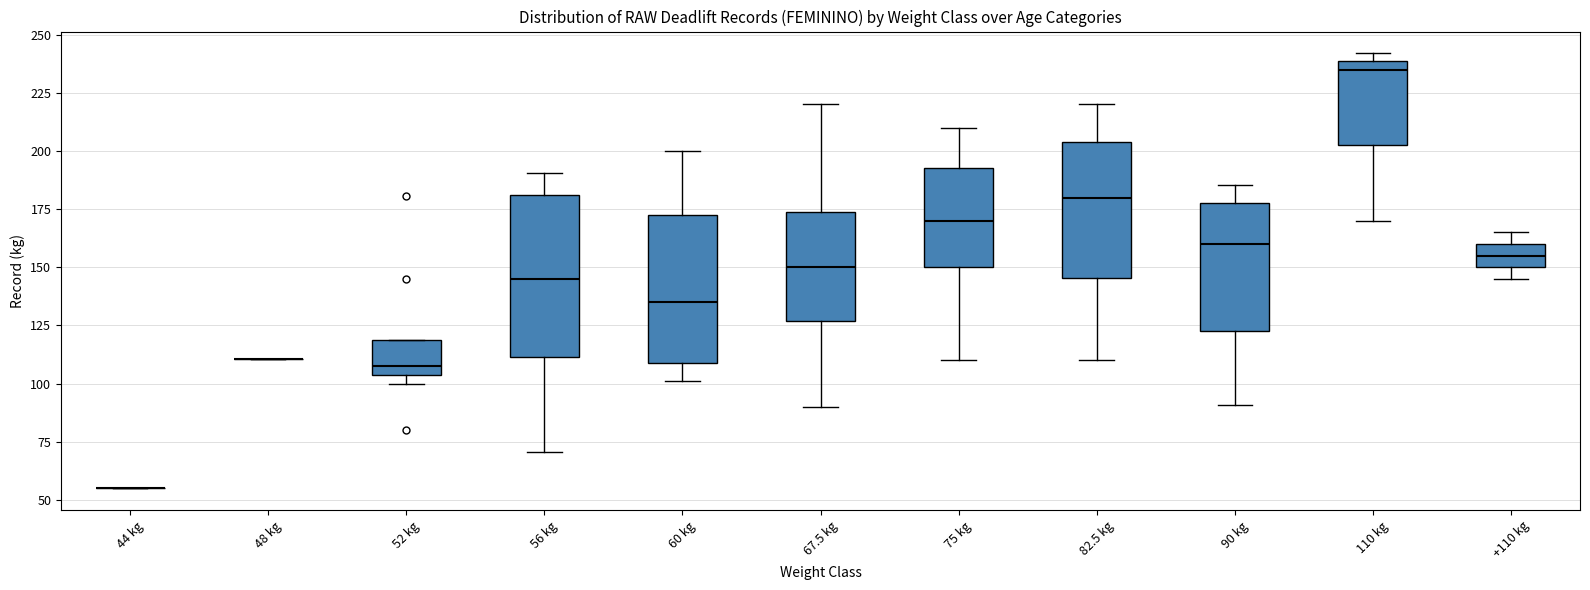

Reading left to right, read every box against the y-axis: the position of its median line, the range the box covers, and the ends of its whiskers. The values are not printed on the chart, so give them approximately, as read against the axis.

44 kg: box collapsed to a line at 55, whiskers 55 to 55
48 kg: box collapsed to a line at 110, whiskers 110 to 110
52 kg: median 110, box 105 to 120, whiskers 100 to 120
56 kg: median 145, box 110 to 180, whiskers 70 to 190
60 kg: median 135, box 110 to 175, whiskers 100 to 200
67.5 kg: median 150, box 125 to 175, whiskers 90 to 220
75 kg: median 170, box 150 to 195, whiskers 110 to 210
82.5 kg: median 180, box 145 to 205, whiskers 110 to 220
90 kg: median 160, box 125 to 180, whiskers 90 to 185
110 kg: median 235, box 205 to 240, whiskers 170 to 240 (just above the box's upper edge)
+110 kg: median 155, box 150 to 160, whiskers 145 to 165